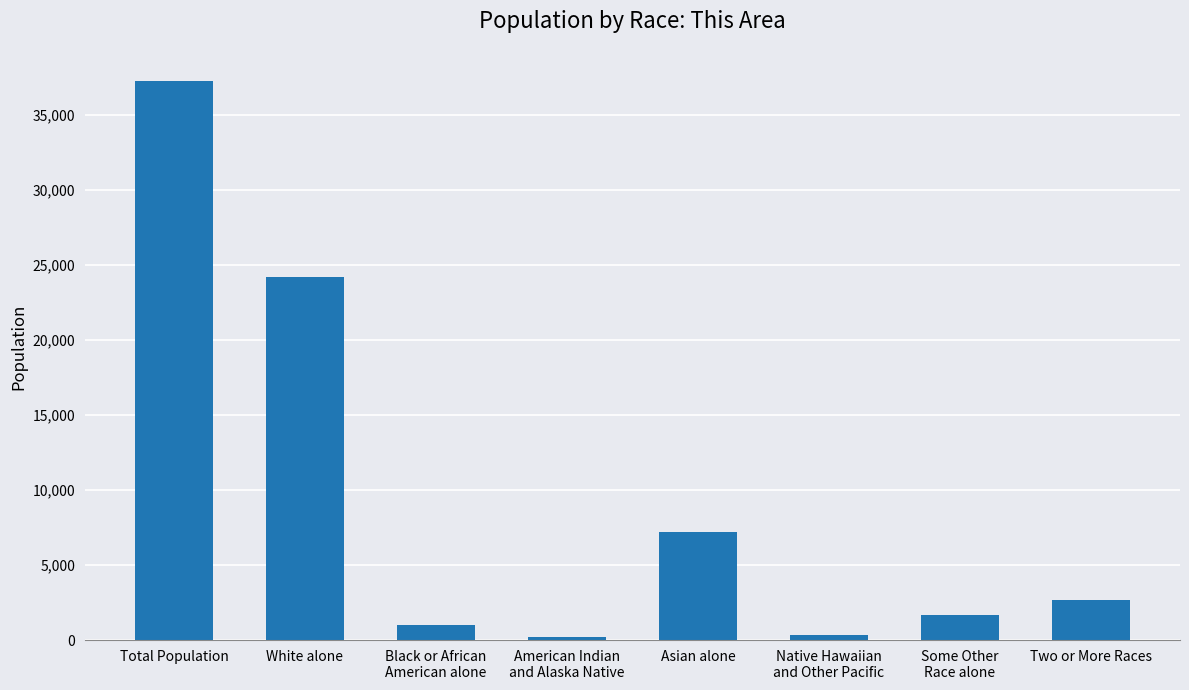

The chart shows a value of 37234 at Total Population. True or false?

True